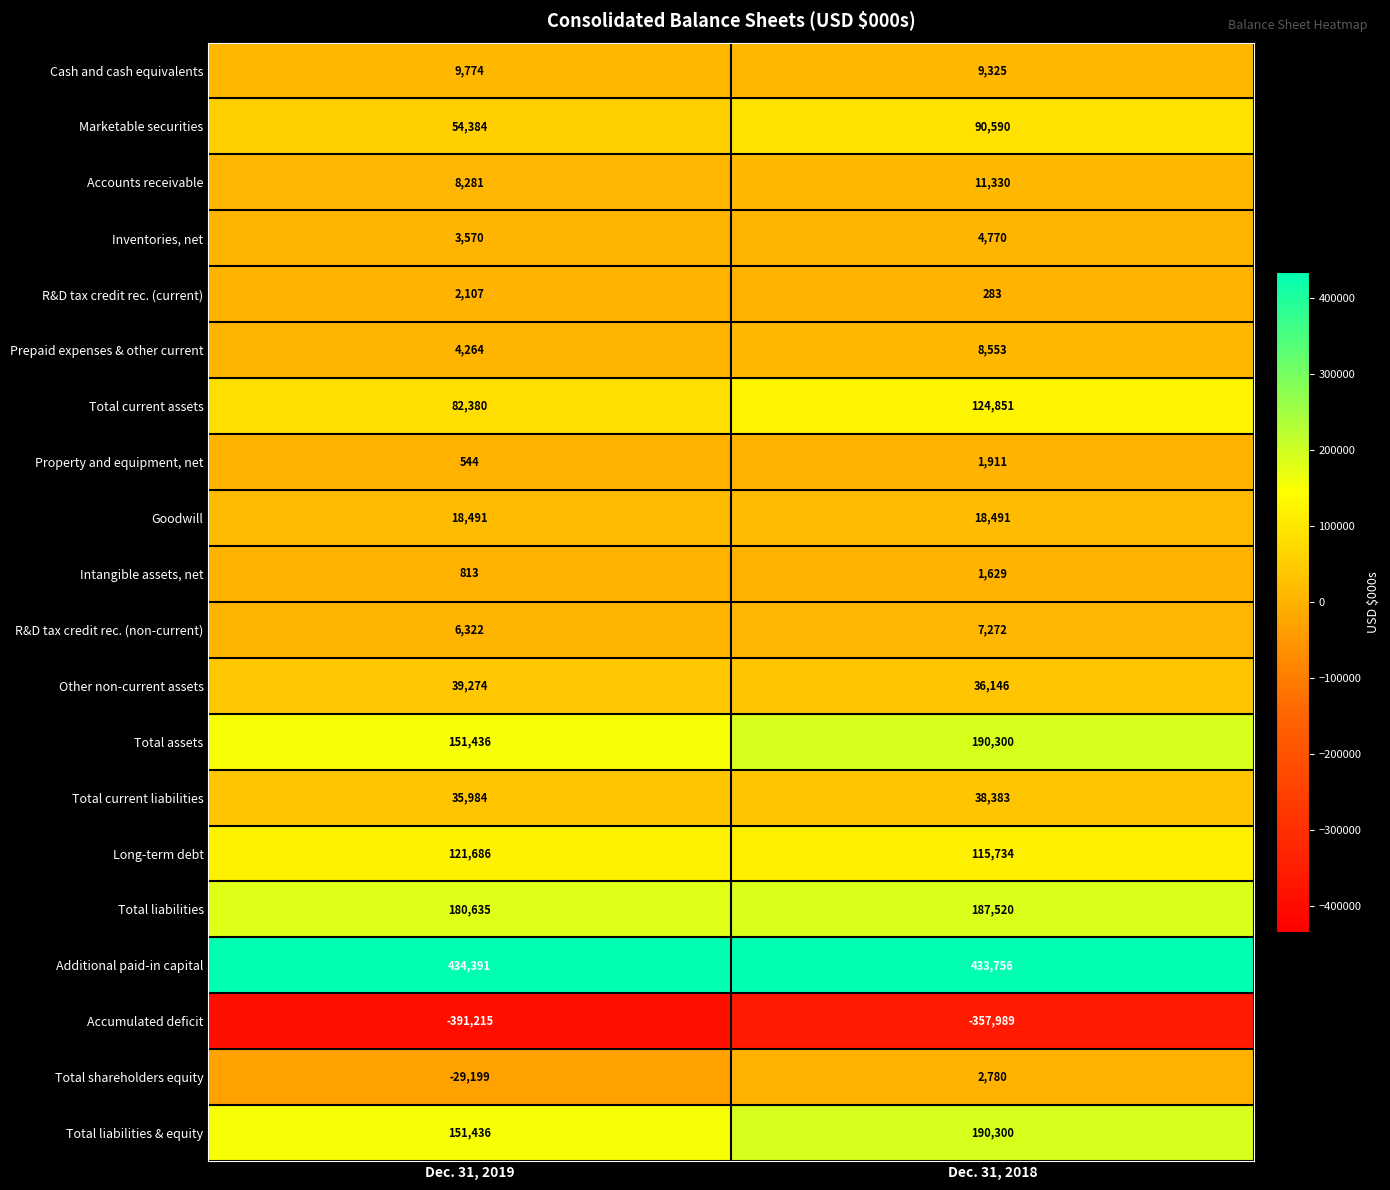

What is the spread (max minus min) of values at Dec. 31, 2018?

791745